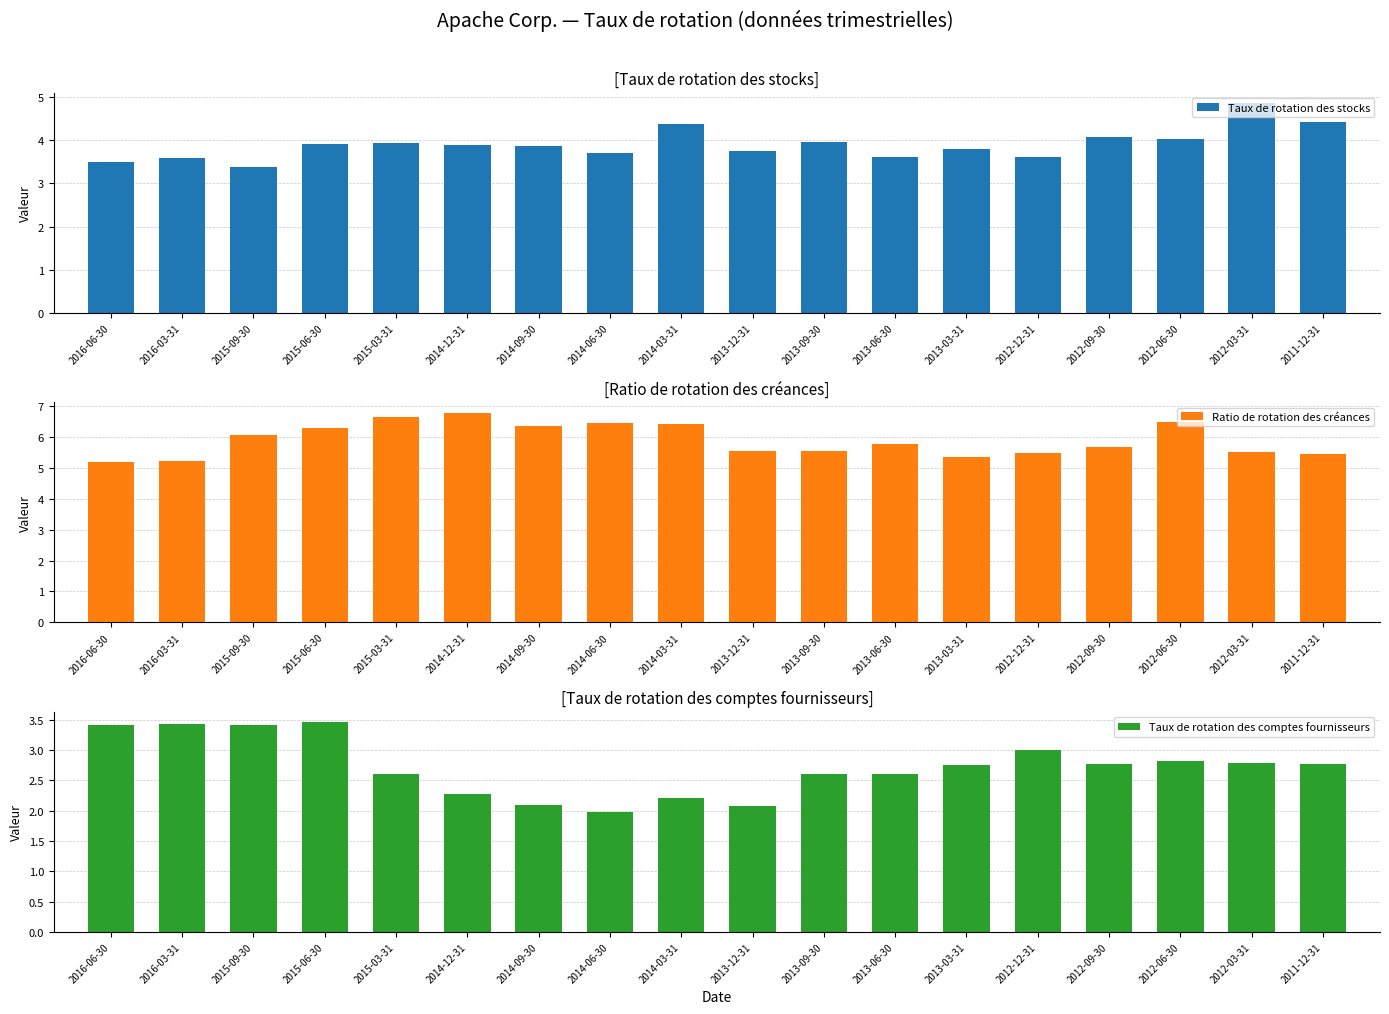

Which series has the widest spread of values?

Ratio de rotation des créances